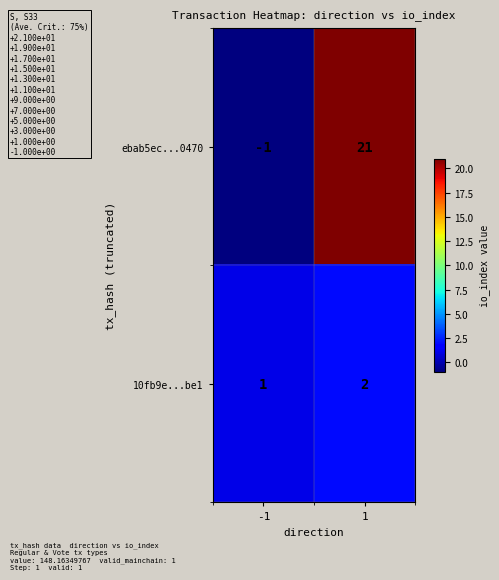

What is the maximum value shown in the chart?

21